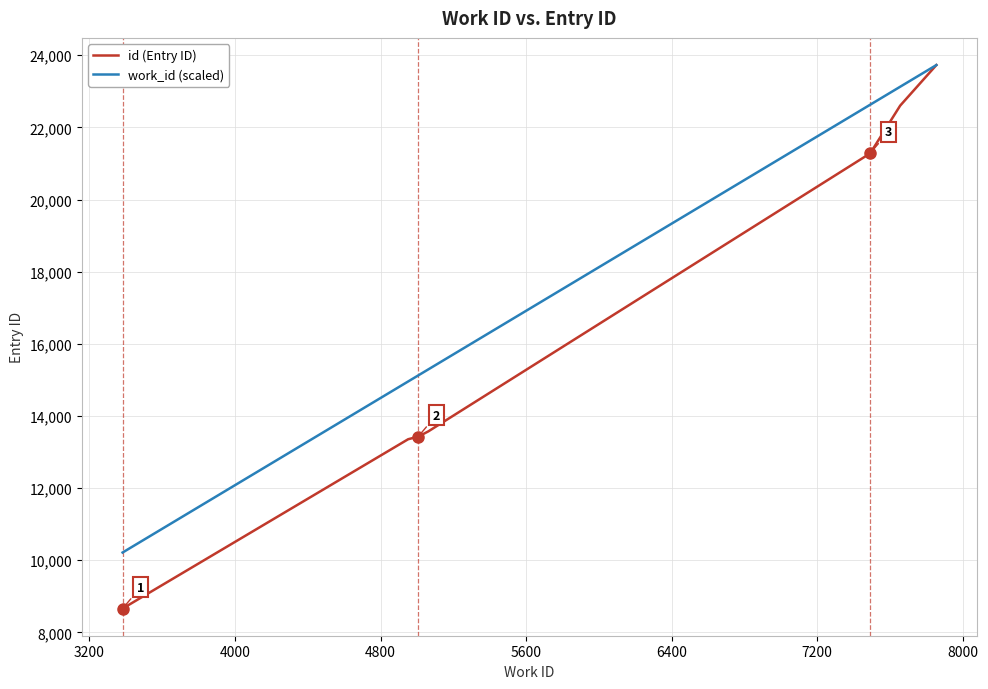

What is the difference between the maximum and second lowest values in the id (Entry ID) series?

10373.0